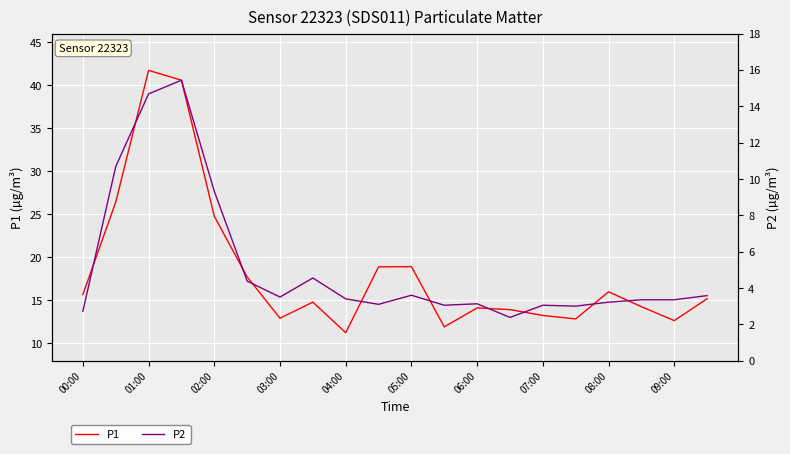

Which category has the highest value in the P1 series?

01:00